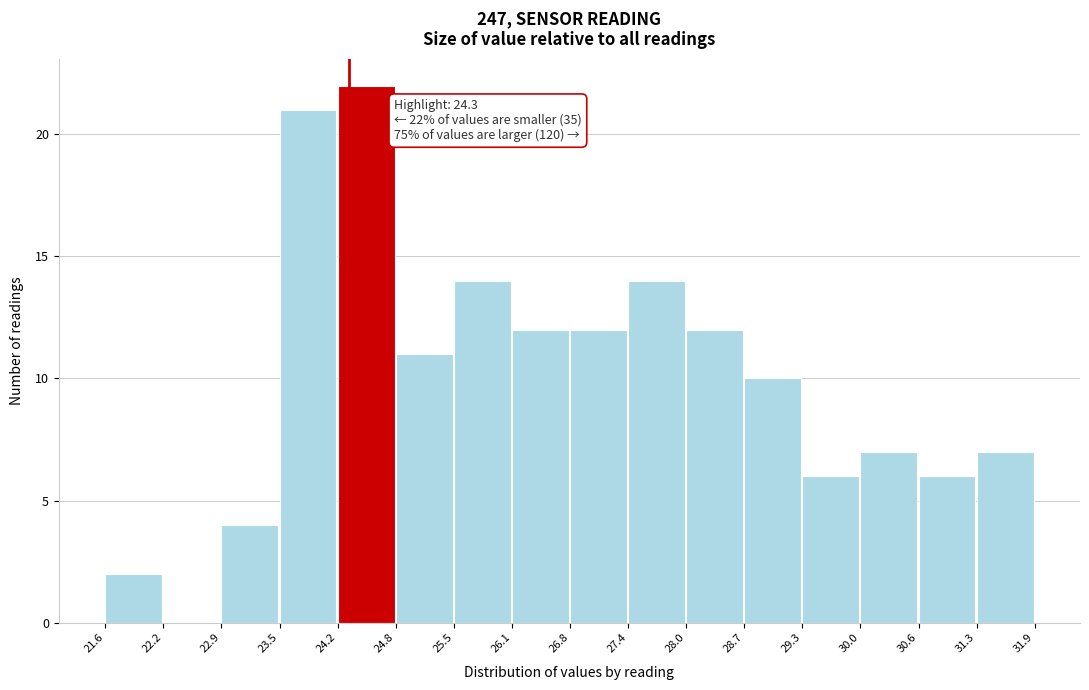

Which range on the x-axis has the tallest bar?

24.2 to 24.8